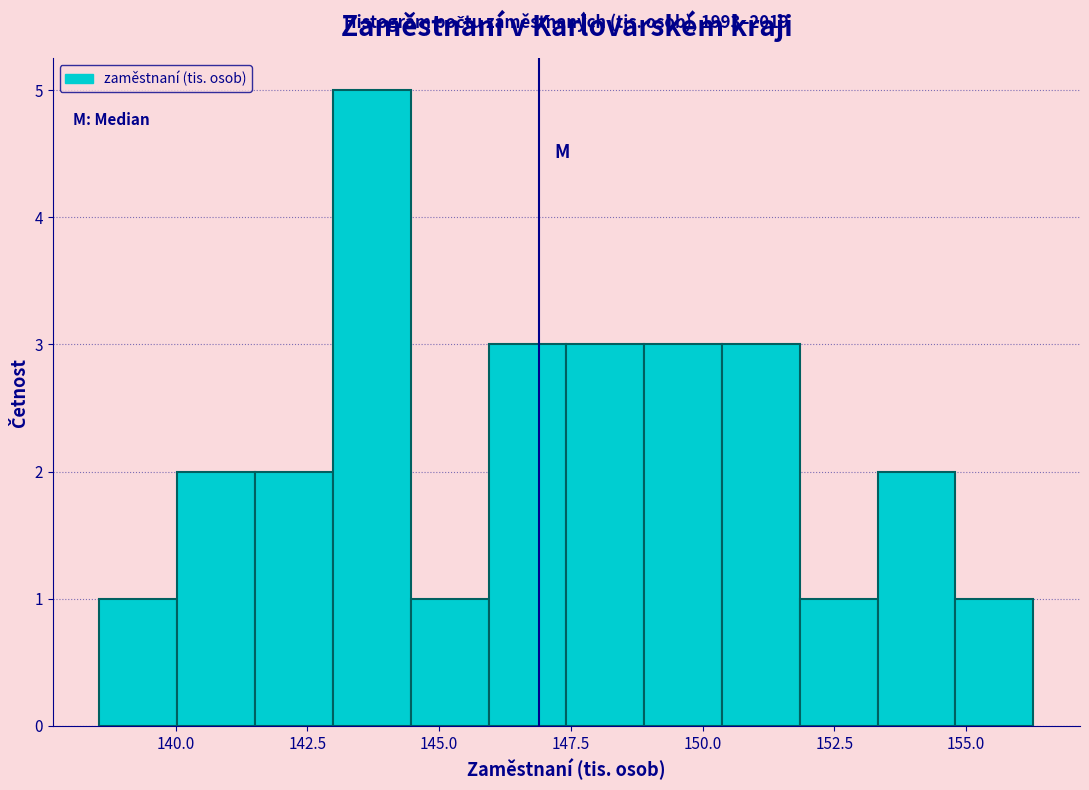

Around what value on the x-axis is the tallest bar? Give the approximate position of its centre, as read against the axis.

143.5